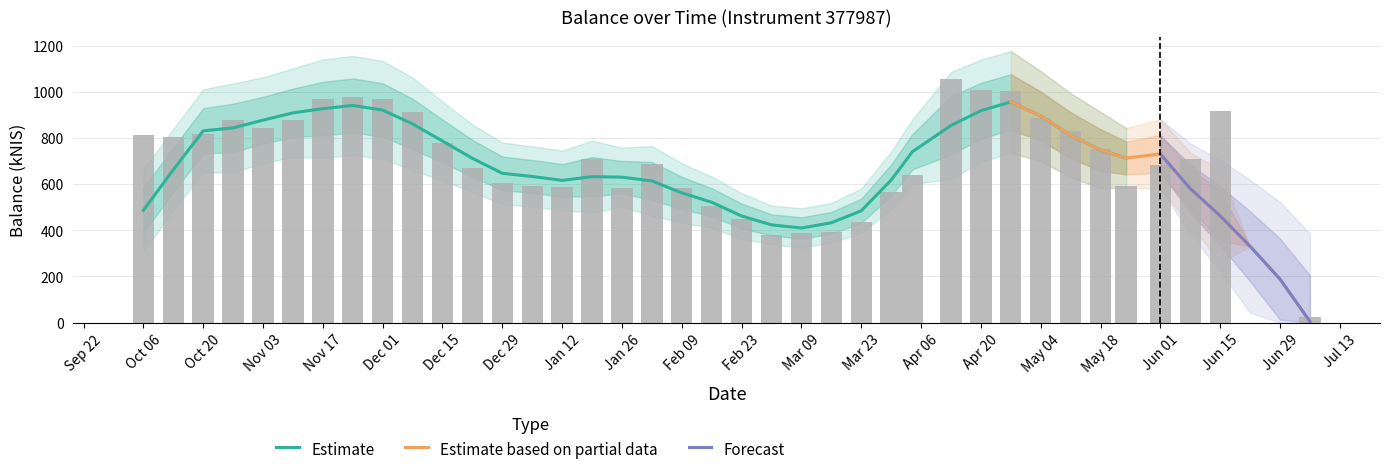

Rank the categories by value from highest to lowest.

2023-04-13, 2023-04-20, 2023-04-27, 2022-11-24, 2022-11-17, 2022-12-01, 2023-06-15, 2022-12-08, 2023-05-04, 2022-10-27, 2022-11-10, 2022-11-03, 2023-05-11, 2022-10-20, 2022-10-06, 2022-10-13, 2022-12-15, 2023-05-18, 2023-06-08, 2023-01-19, 2023-02-02, 2023-06-01, 2022-12-22, 2023-04-04, 2022-12-29, 2023-01-05, 2023-05-24, 2023-01-12, 2023-01-26, 2023-02-09, 2023-03-30, 2023-02-16, 2023-02-23, 2023-03-23, 2023-03-16, 2023-03-09, 2023-03-02, 2023-07-06, 2023-06-22, 2023-06-29